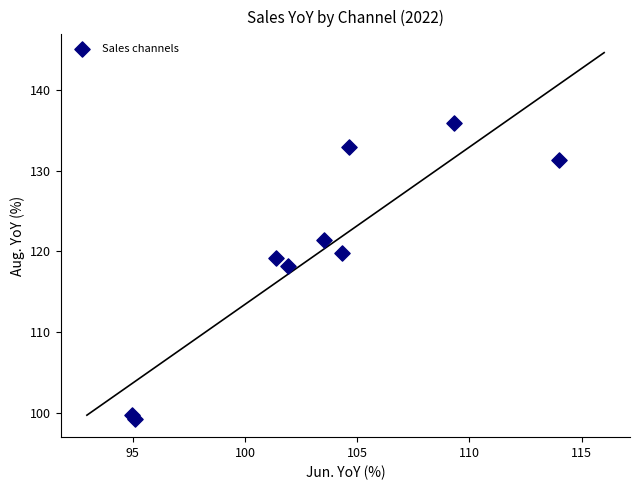

What Y value in the scatter plot is closest to 117?

118.2